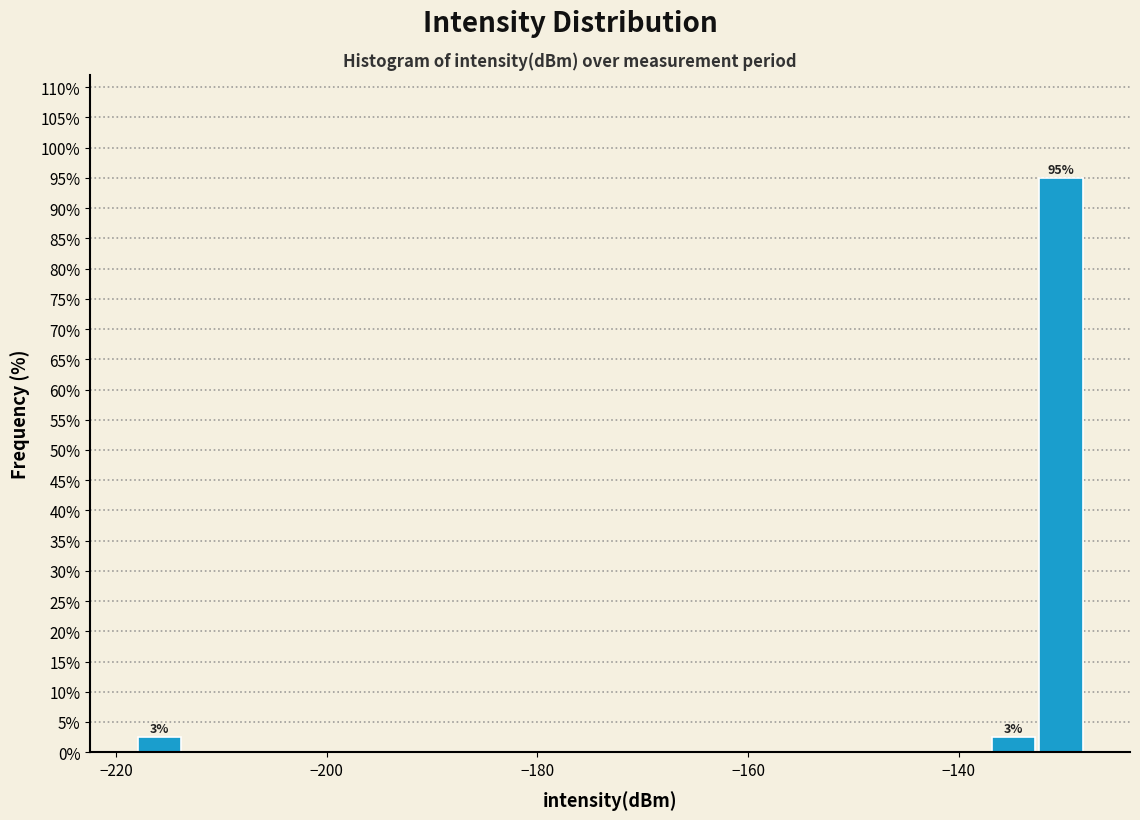

Read against the x-axis, roughly where is the centre of the tallest bar?

-130